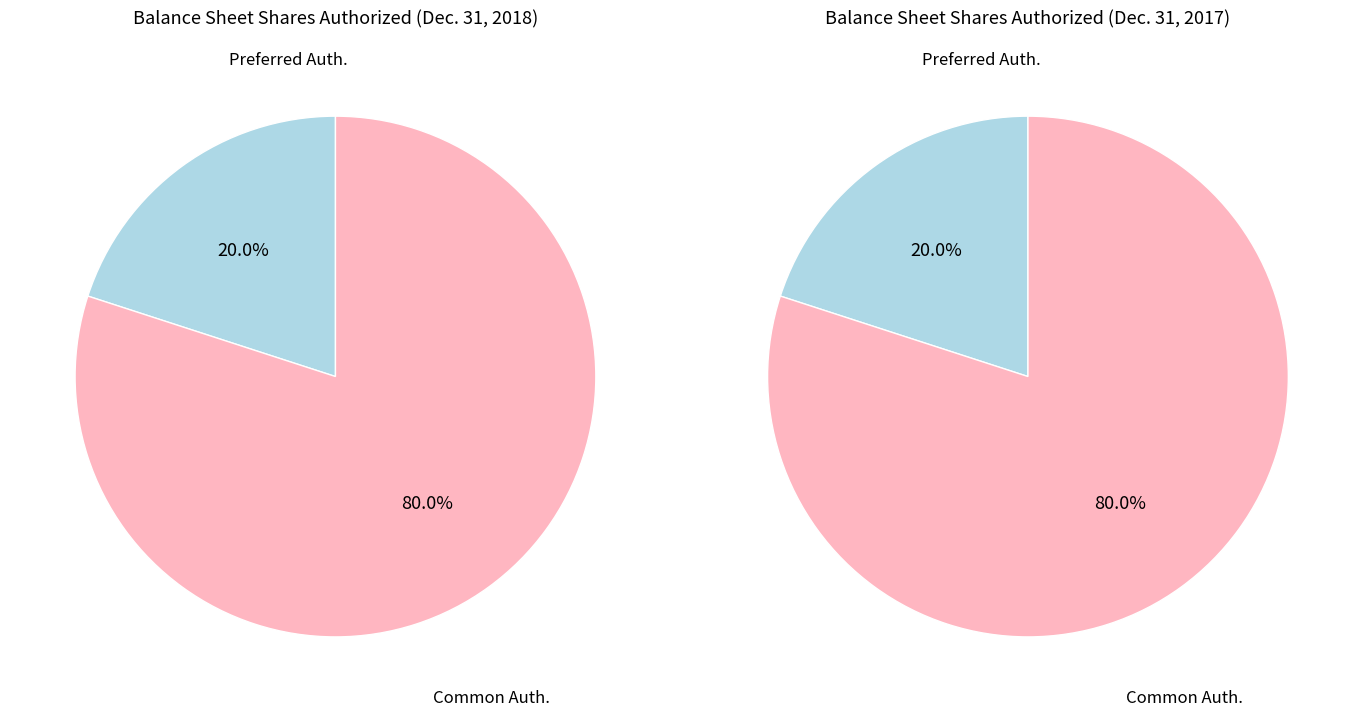

To the nearest percent, what is the combined percentage of Preferred stock, shares authorized and Common stock, shares authorized?

100%